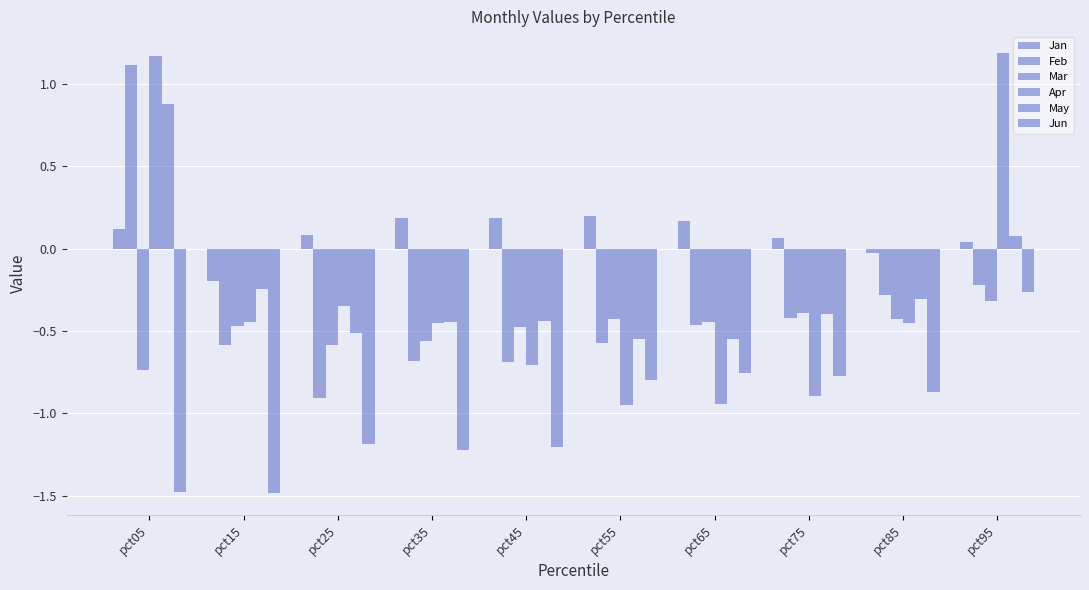

Are the bars grouped side by side (vs. stacked)?

Yes